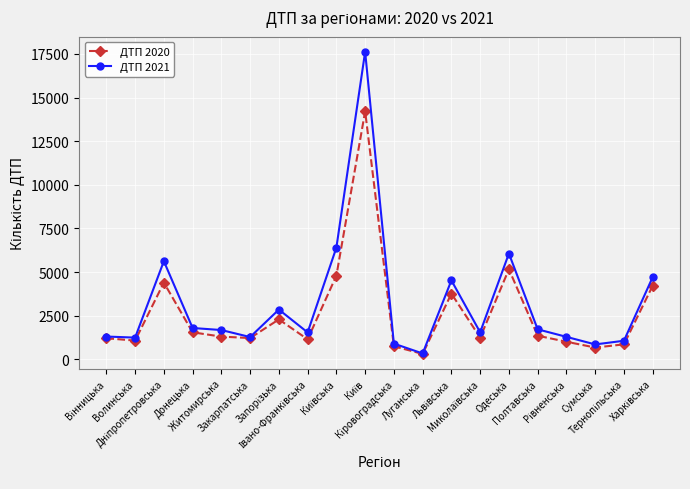

Which series has the widest spread of values?

ДТП 2021